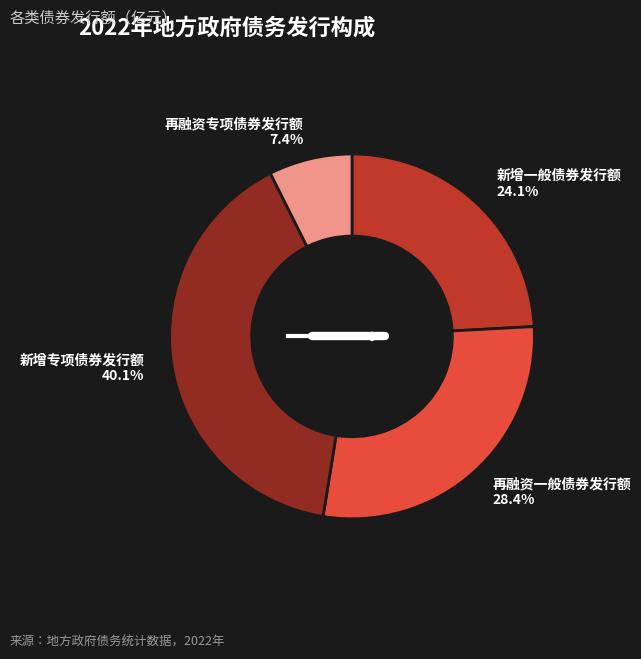

Does any single category account for the majority?

No